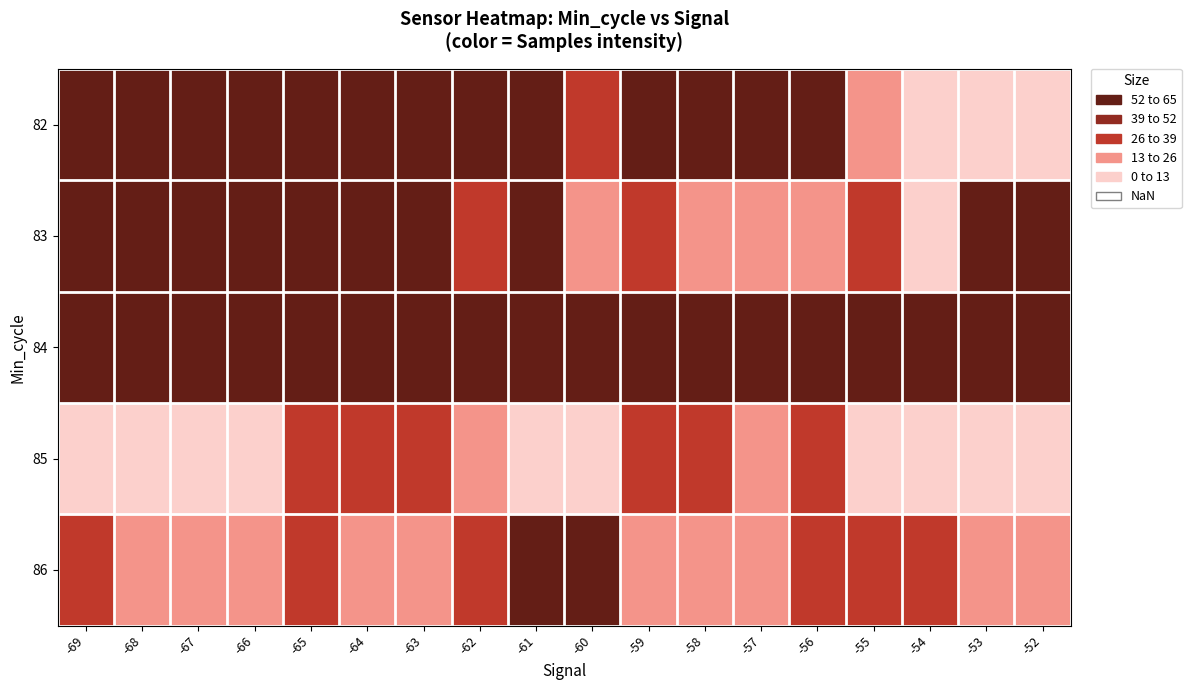

Reading left to right, transcribe all the data shown in this chart.

82: -69=57.8	-68=65.0	-67=62.5	-66=58.5	-65=57.9	-64=54.5	-63=59.9	-62=58.2	-61=53.3	-60=28.0	-59=59.6	-58=58.8	-57=56.2	-56=57.2	-55=23.8	-54=0.9	-53=0.4	-52=0.0
83: -69=55.0	-68=59.7	-67=56.2	-66=57.2	-65=60.4	-64=55.8	-63=58.2	-62=28.2	-61=59.7	-60=25.2	-59=30.6	-58=25.8	-57=21.2	-56=23.9	-55=28.5	-54=3.6	-53=60.4	-52=55.8
84: -69=54.5	-68=54.5	-67=57.2	-66=55.8	-65=58.2	-64=57.2	-63=59.9	-62=54.5	-61=53.3	-60=54.5	-59=57.2	-58=55.8	-57=54.5	-56=57.2	-55=59.9	-54=54.5	-53=57.2	-52=55.8
85: -69=0.9	-68=0.4	-67=0.0	-66=3.6	-65=31.0	-64=28.5	-63=27.3	-62=25.2	-61=0.0	-60=3.6	-59=28.5	-58=27.3	-57=25.2	-56=30.6	-55=0.9	-54=0.4	-53=0.0	-52=3.6
86: -69=26.2	-68=21.2	-67=23.9	-66=25.2	-65=30.6	-64=21.6	-63=25.8	-62=28.2	-61=59.7	-60=57.2	-59=23.8	-58=23.4	-57=21.7	-56=31.0	-55=28.5	-54=27.3	-53=25.2	-52=23.9